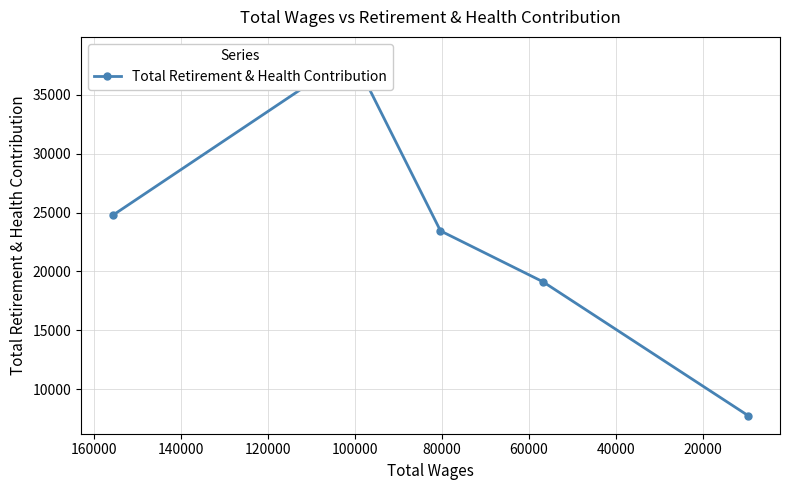

What is the change in value from 20000 to 60000?

-19281